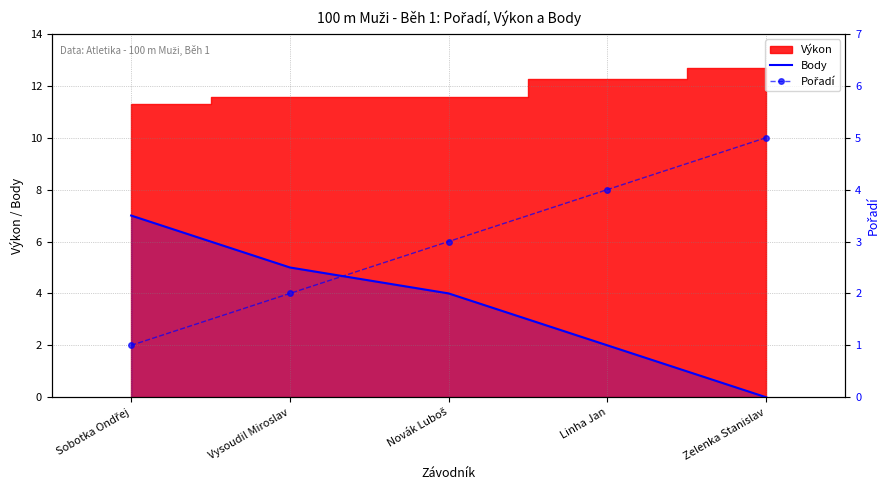

At which label is Pořadí closest to 3?

Novák Luboš